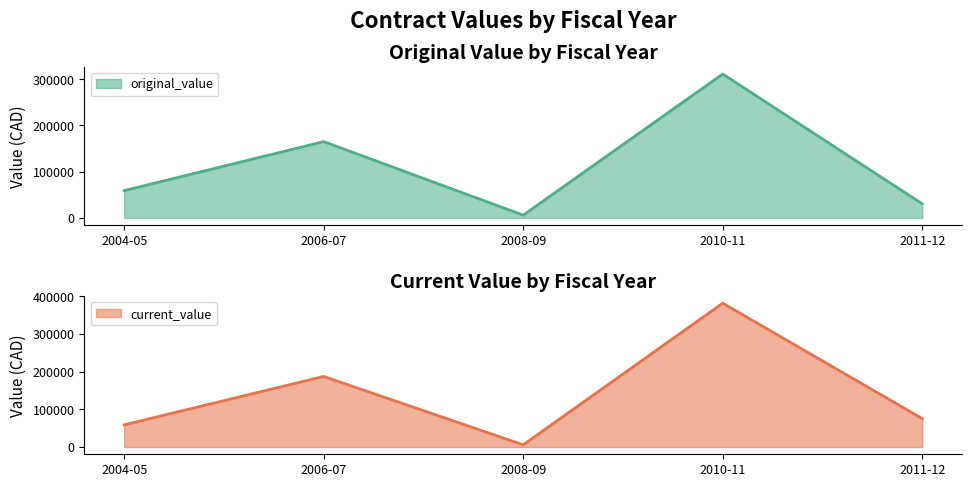

How many lines are shown in the chart?

2